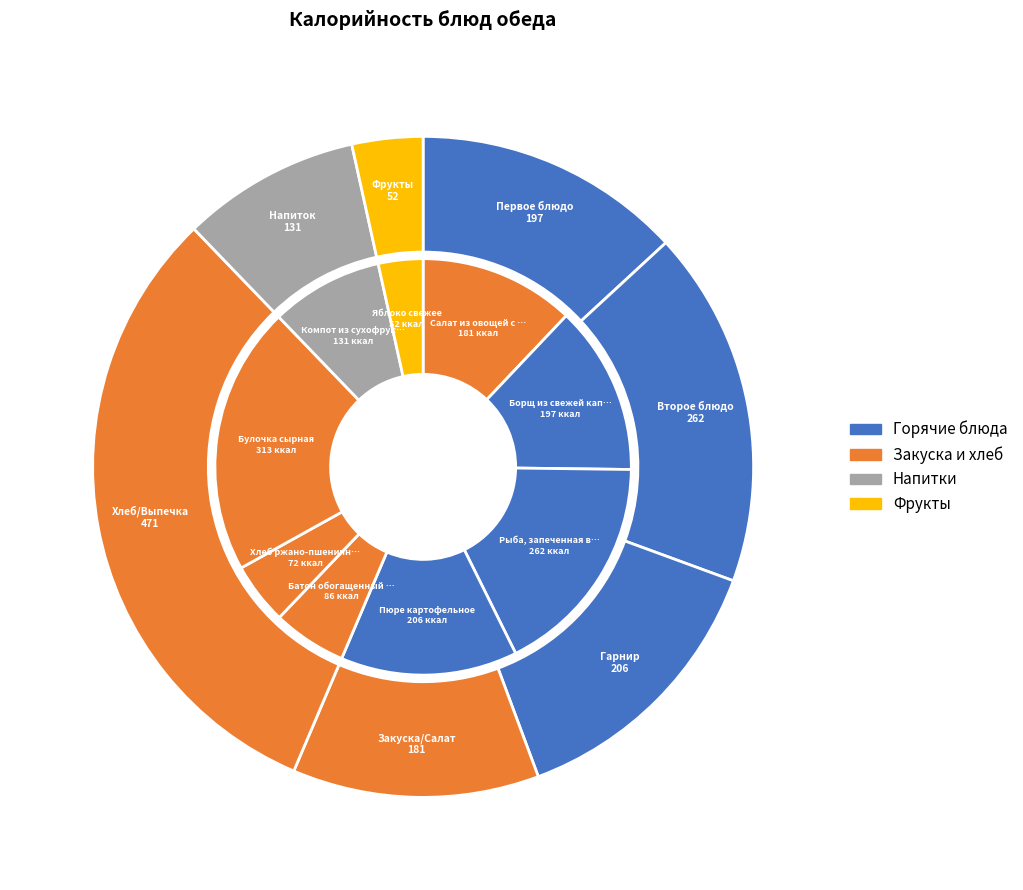

Is there a majority slice in this chart?

No